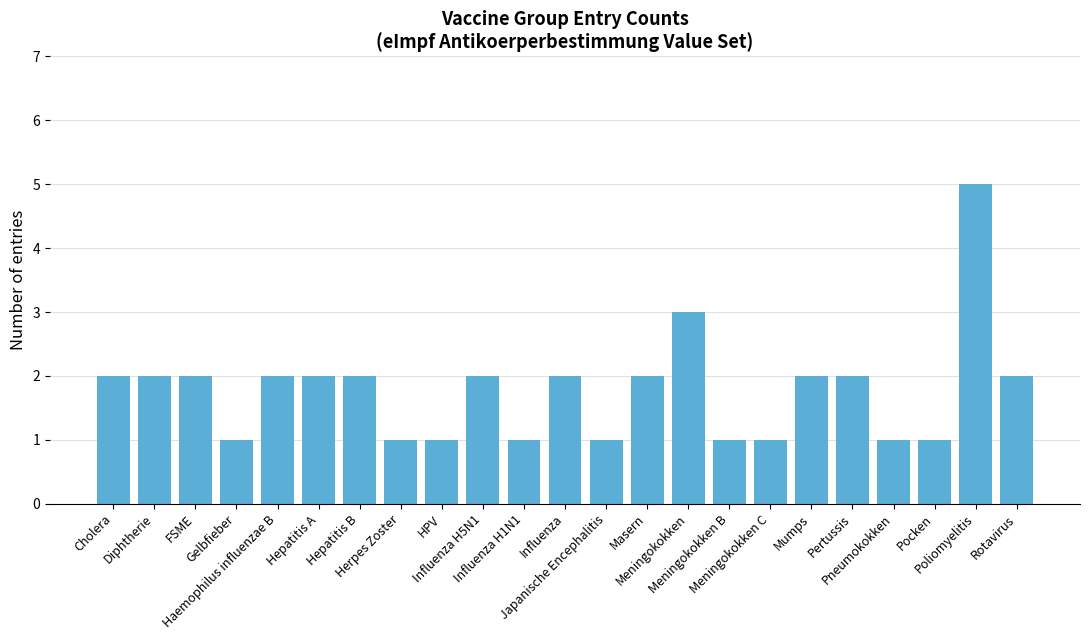

Does the chart contain stacked bars?

No